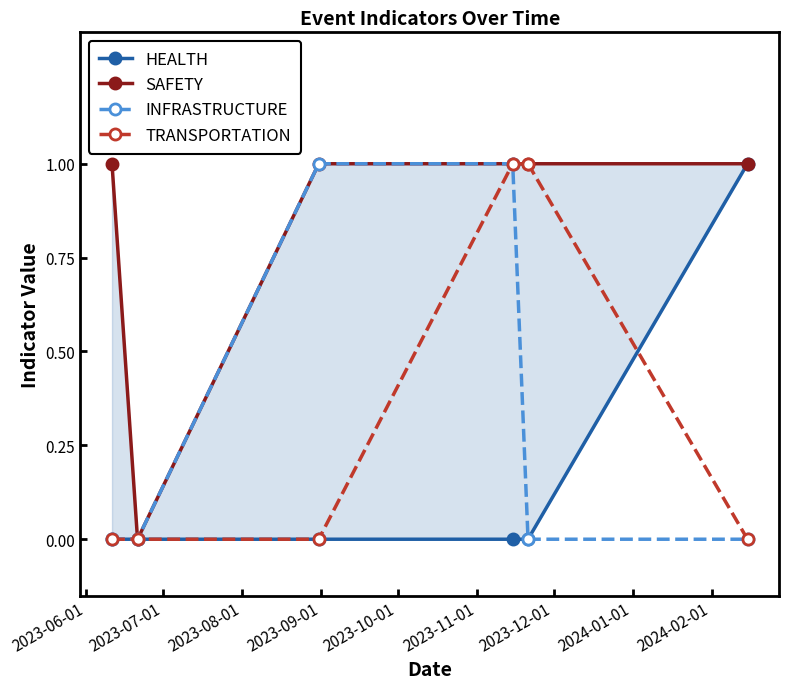

What is the value of the INFRASTRUCTURE point at the 4th from the left?

1